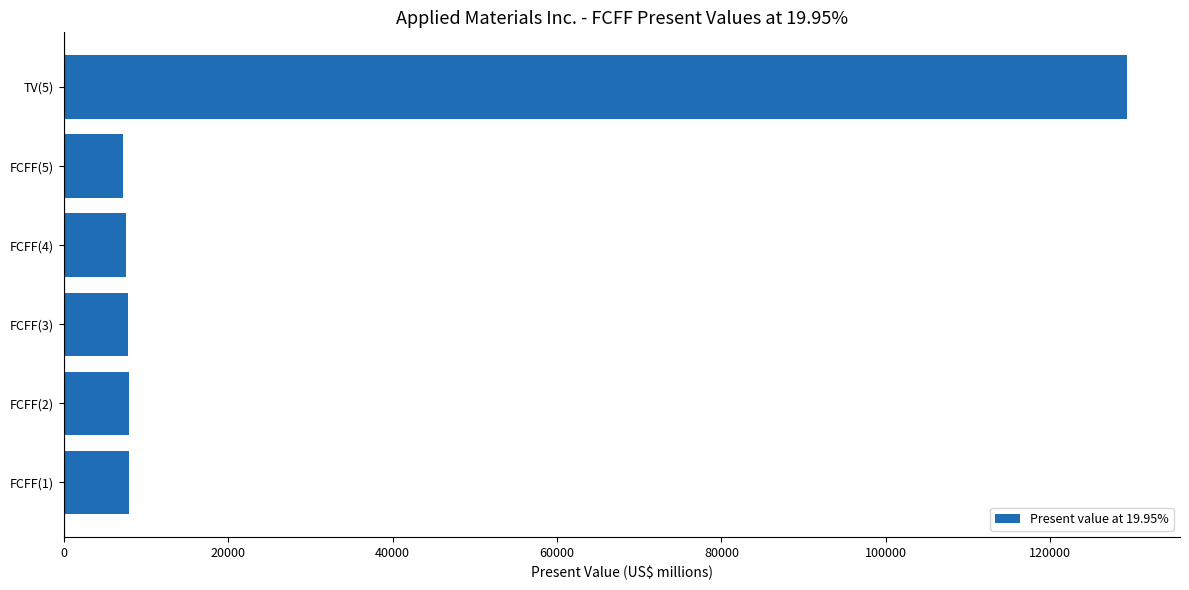

Which has a higher value, FCFF(2) or TV(5)?

TV(5)